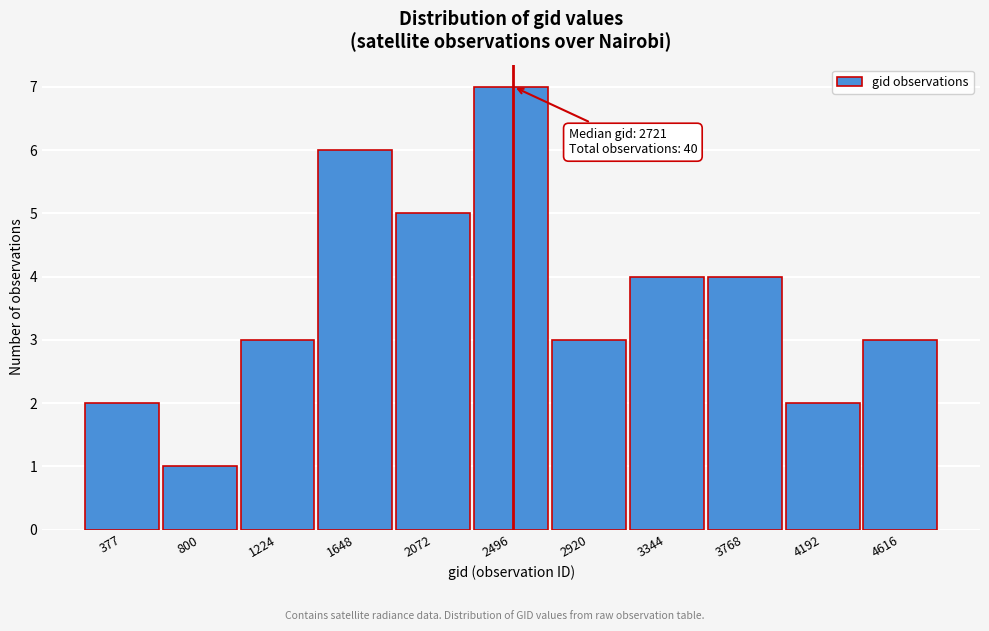

Reading left to right, extract all data points from this chart.

377=2	800=1	1224=3	1648=6	2072=5	2496=7	2920=3	3344=4	3768=4	4192=2	4616=3